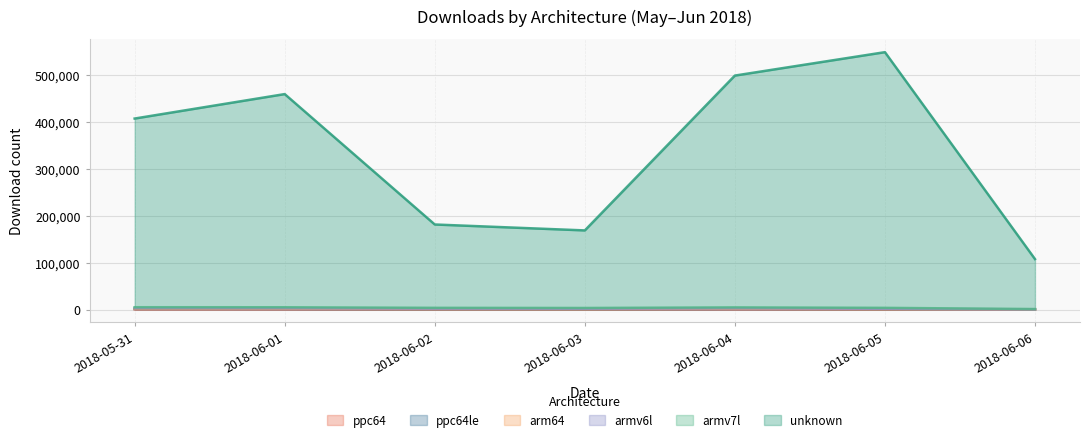

Which label corresponds to the largest value in the chart?

2018-06-05